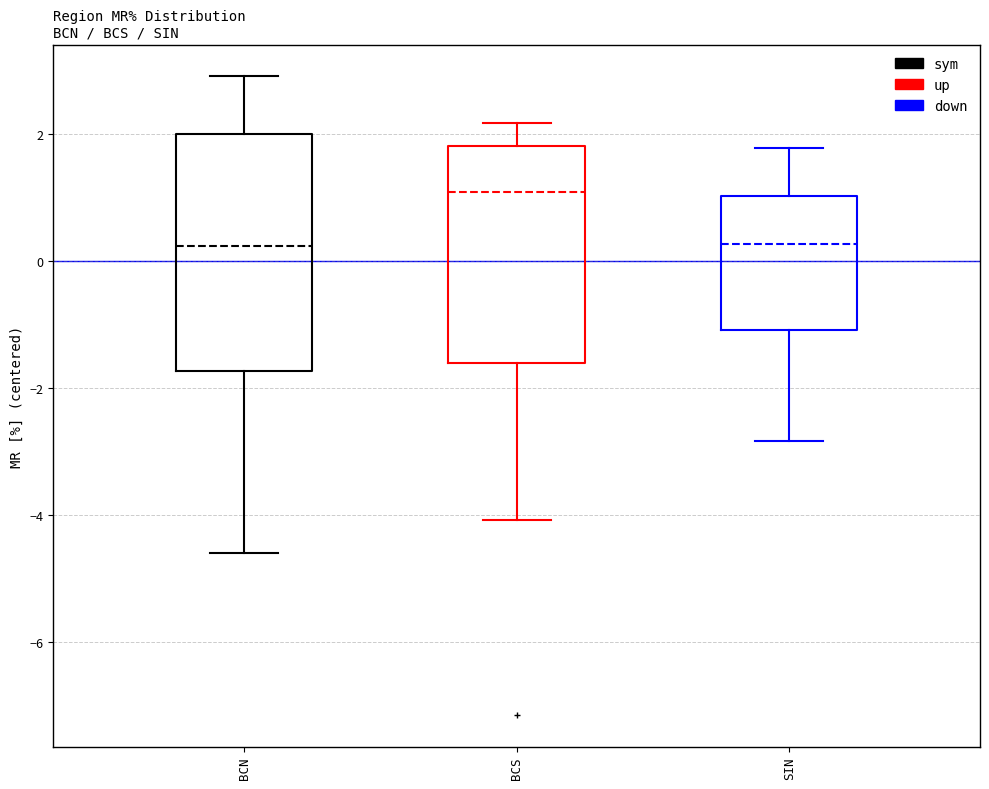

Reading left to right, transcribe this box plot: for each box, give where its median line is, the range the box spans, and where its two whiskers end, as read against the y-axis. The values are not printed on the chart, so give them approximately, as read against the axis.

BCN: median 0.2, box -1.8 to 2.0, whiskers -4.6 to 3.0
BCS: median 1.0, box -1.6 to 1.8, whiskers -4.0 to 2.2
SIN: median 0.2, box -1.0 to 1.0, whiskers -2.8 to 1.8